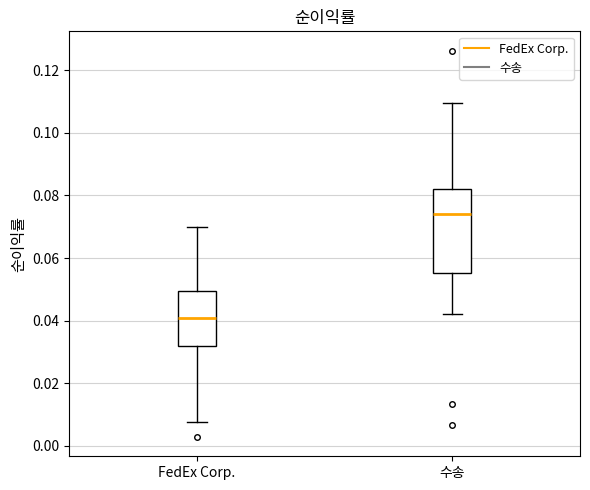

Where does the upper whisker of the box for 수송 end on the y-axis? The values are not printed on the chart, so give them approximately, as read against the axis.

0.110